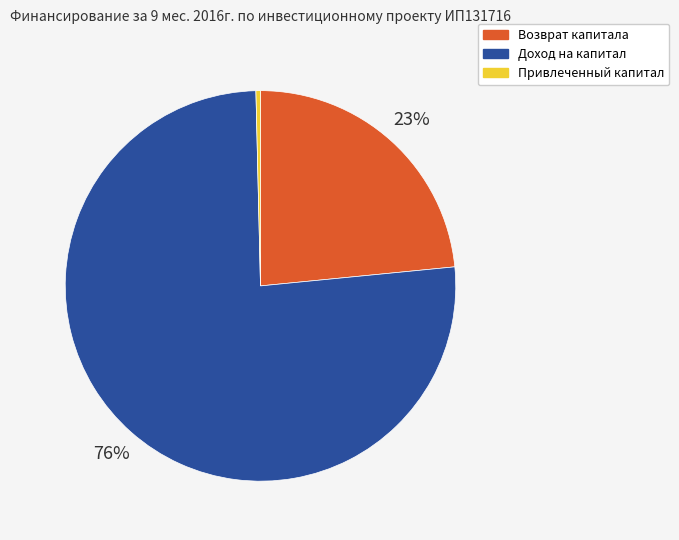

Which has a higher value, Возврат капитала or Привлеченный капитал?

Возврат капитала